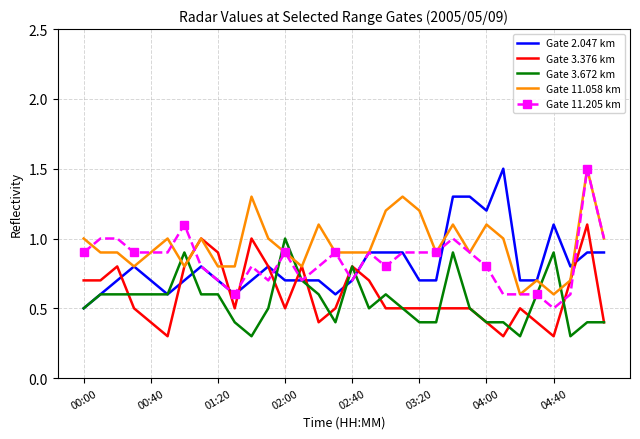

Which series has the largest total across all categories?

Gate 11.058 km